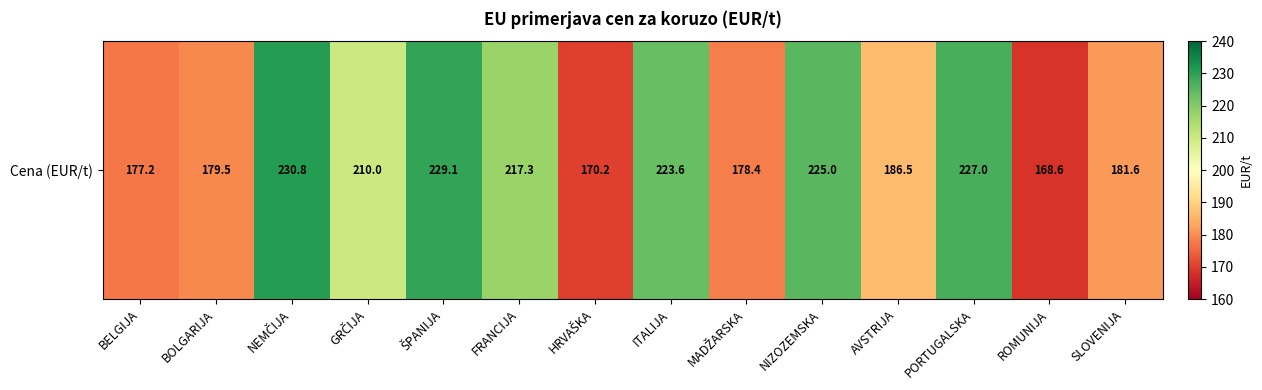

List the labels in order of value, smallest first.

ROMUNIJA, HRVAŠKA, BELGIJA, MADŽARSKA, BOLGARIJA, SLOVENIJA, AVSTRIJA, GRČIJA, FRANCIJA, ITALIJA, NIZOZEMSKA, PORTUGALSKA, ŠPANIJA, NEMČIJA